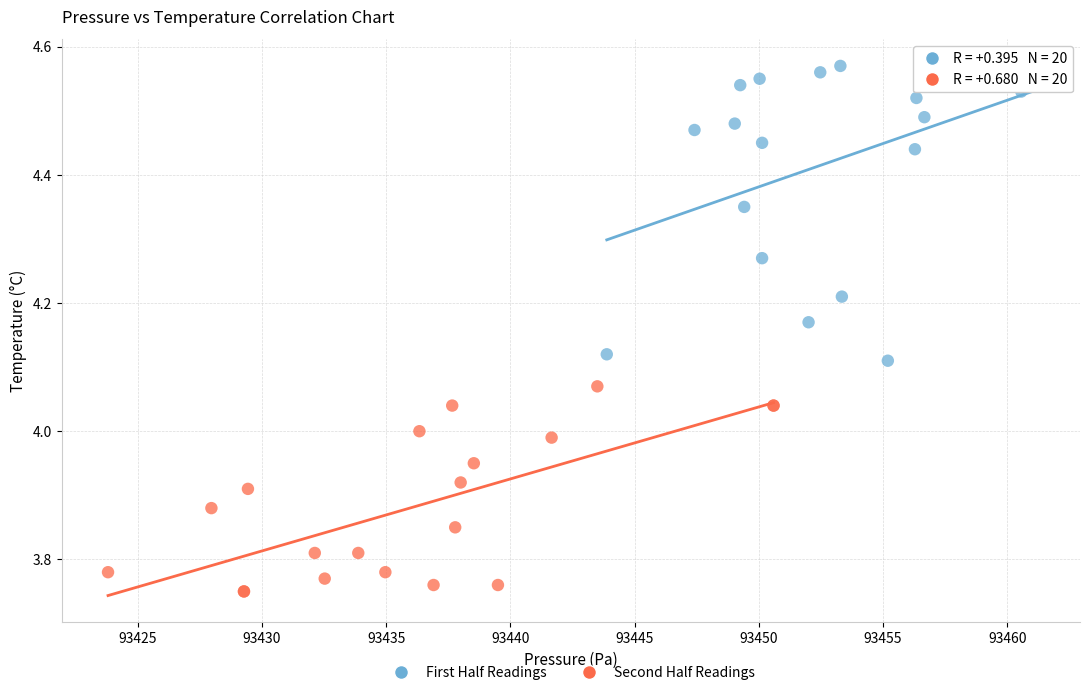

Which series contains the lowest Y value?

Second Half Readings